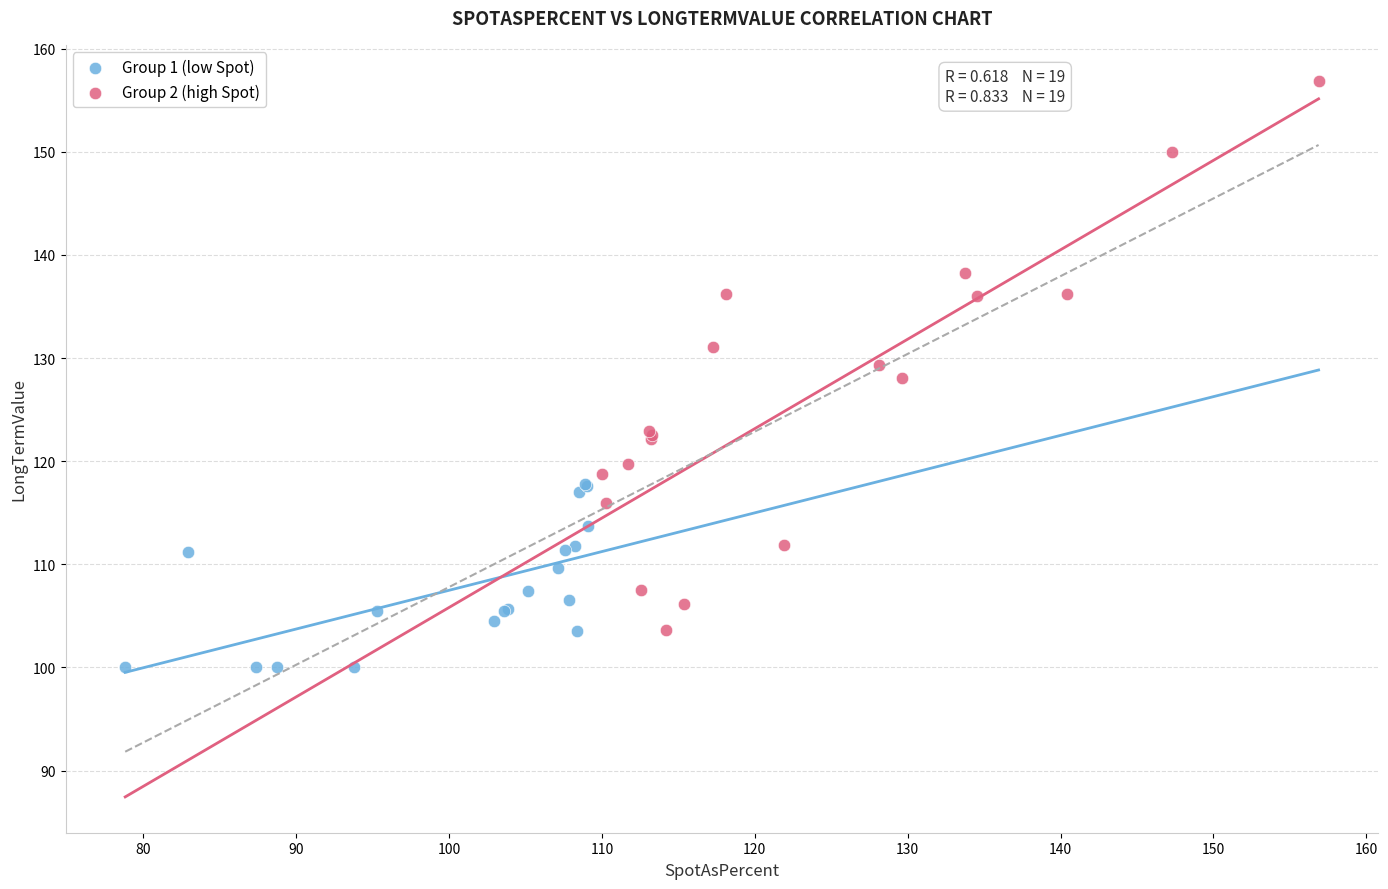

Which series reaches the minimum Y coordinate?

Group 1 (low Spot)